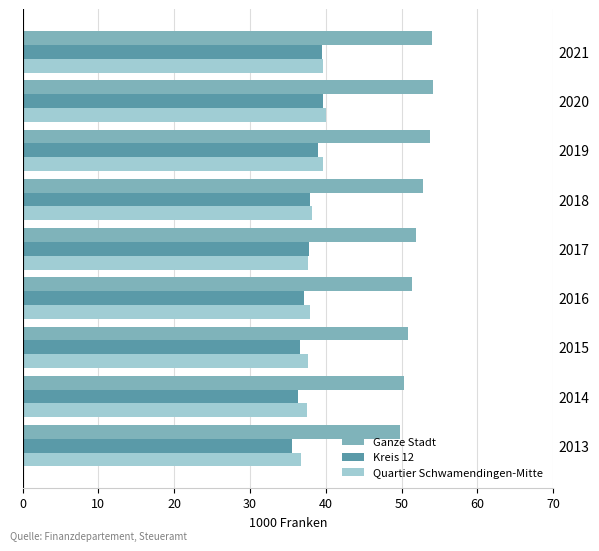

At how many categories does at least one series exceed 48?

9